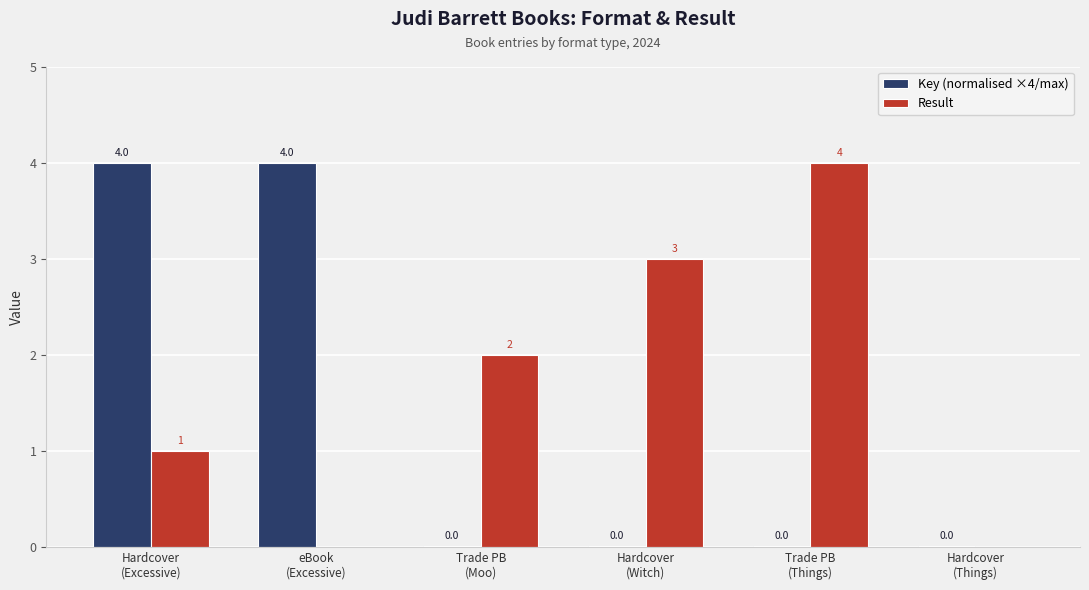

What is the difference between the Result values at Hardcover
(Things) and Hardcover
(Witch)?

3.0